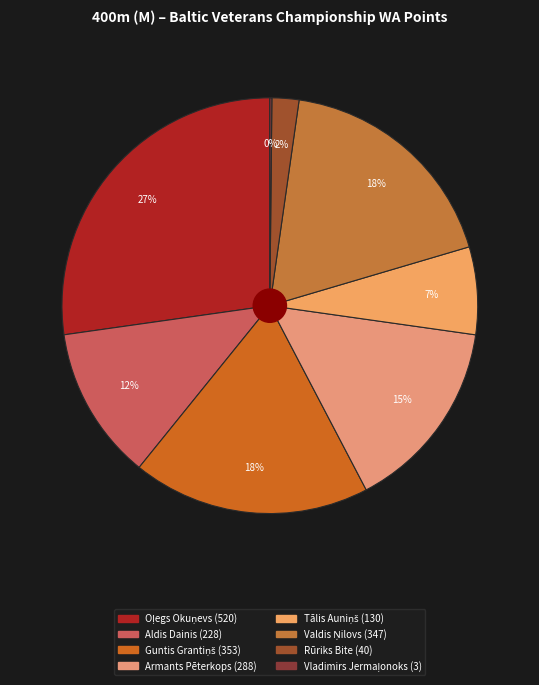

Is there any slice that represents more than half of the pie?

No